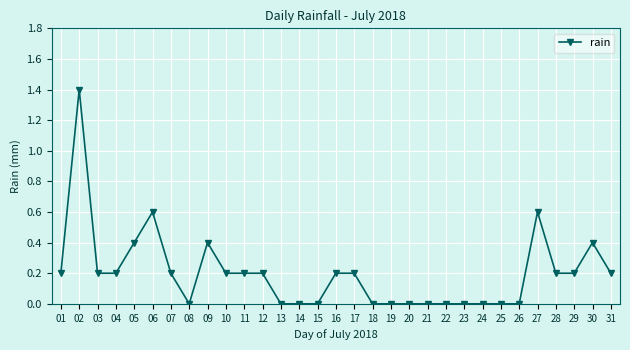

Reading left to right, what are all the values shown in this chart?

01=0.2	02=1.4	03=0.2	04=0.2	05=0.4	06=0.6	07=0.2	08=0.0	09=0.4	10=0.2	11=0.2	12=0.2	13=0.0	14=0.0	15=0.0	16=0.2	17=0.2	18=0.0	19=0.0	20=0.0	21=0.0	22=0.0	23=0.0	24=0.0	25=0.0	26=0.0	27=0.6	28=0.2	29=0.2	30=0.4	31=0.2